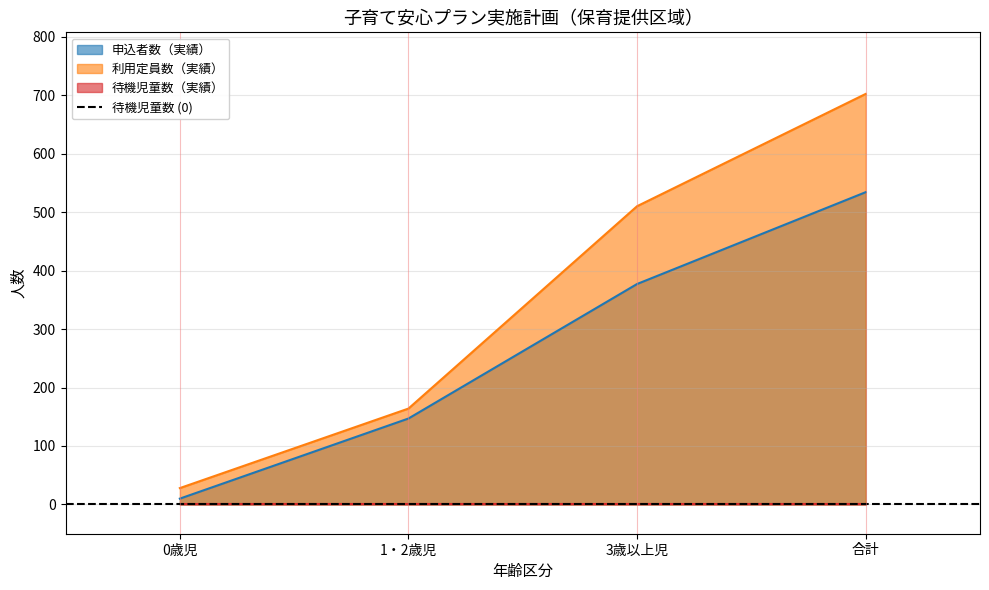

Which category has the highest value in the 申込者数（実績） series?

合計